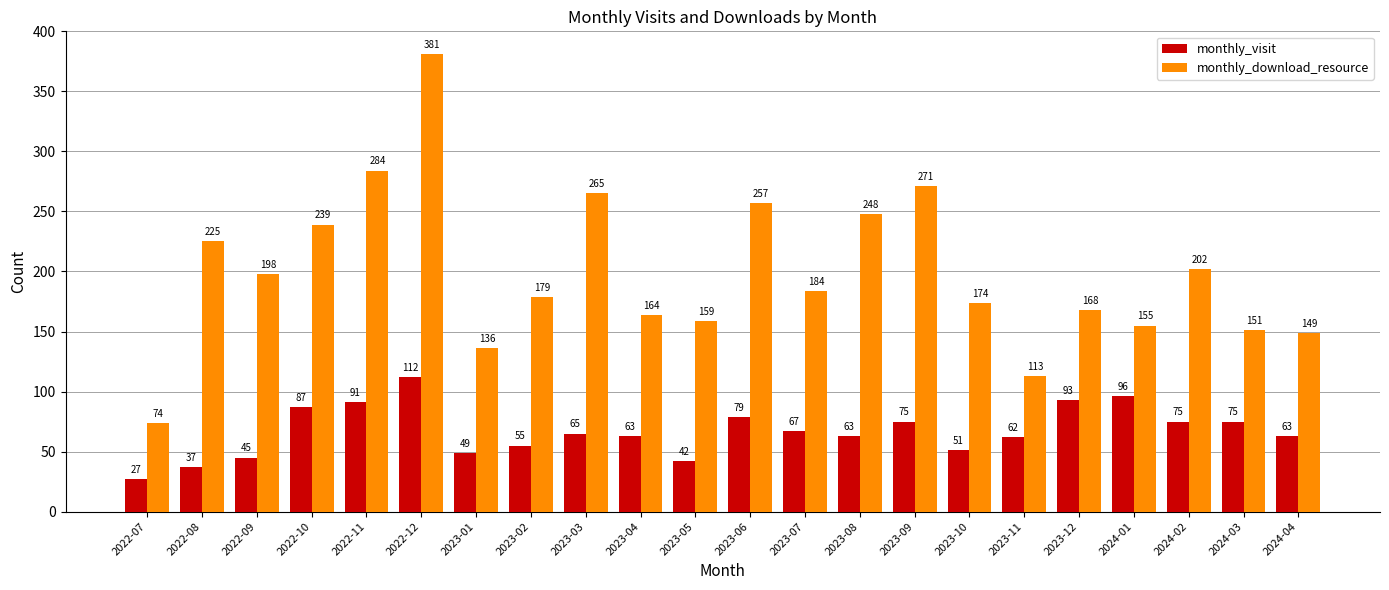

Which series has the largest range (max minus min)?

monthly_download_resource